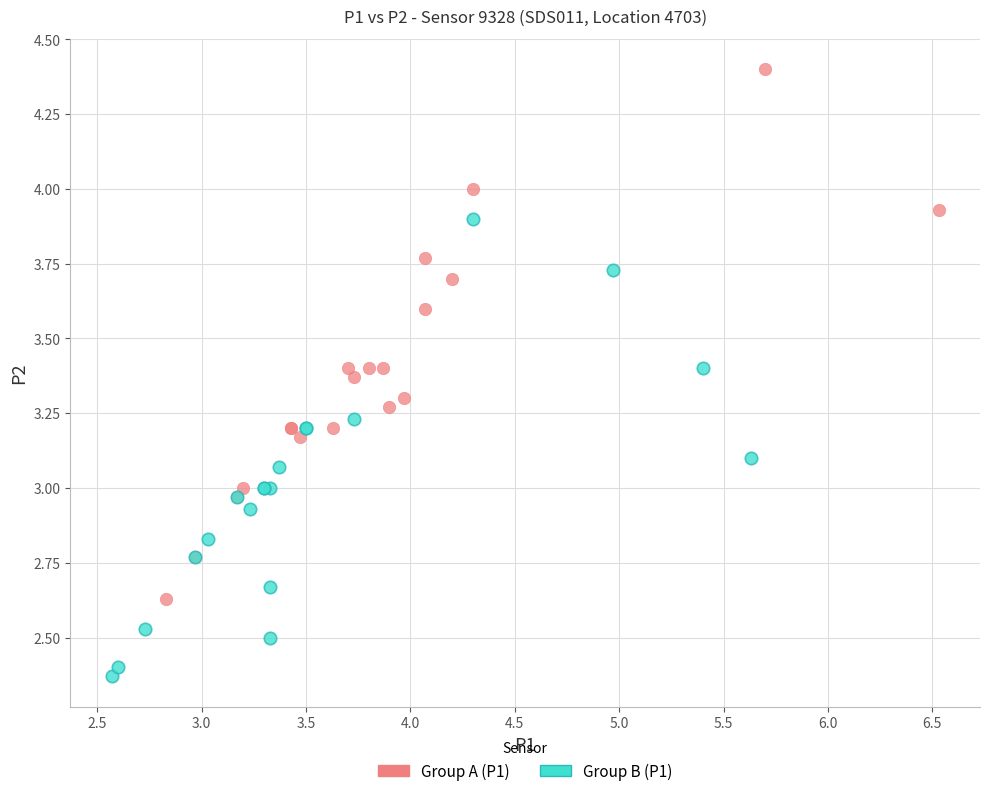

Which series contains the lowest Y value?

Group B (P1)